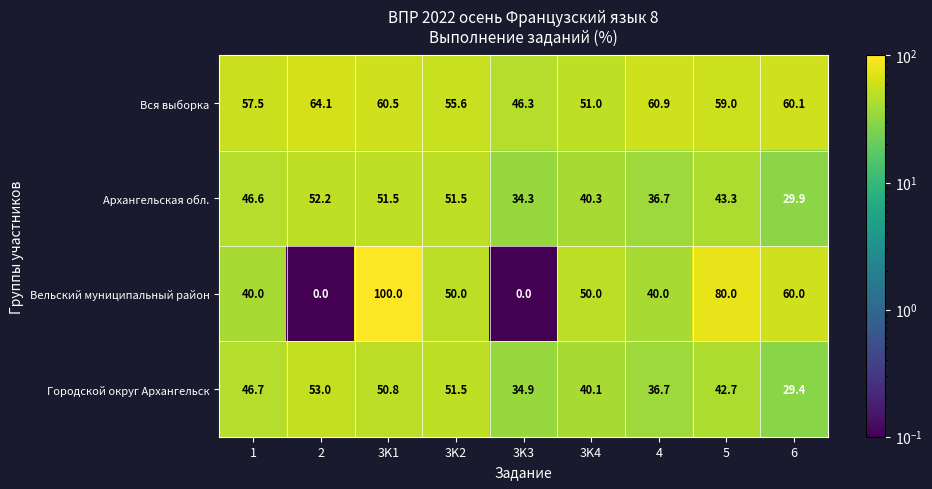

Between 1 and 3K2, which series saw the biggest shift?

Вельский муниципальный район